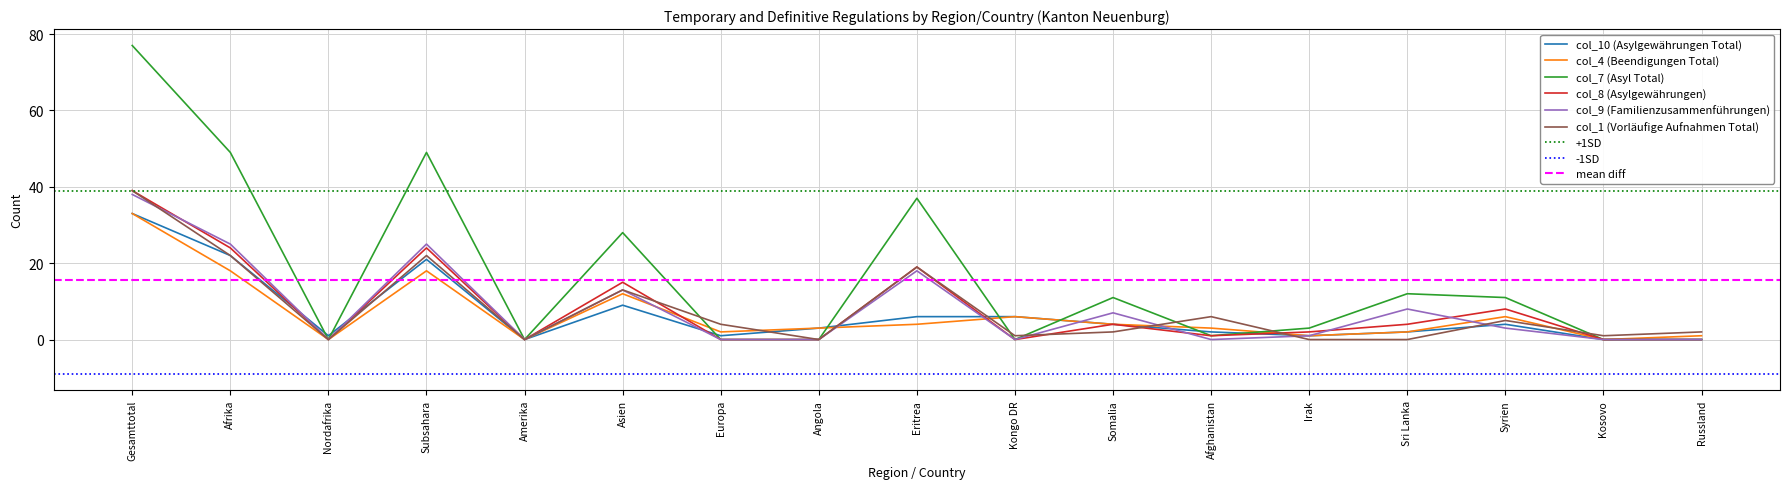

What are all the series names shown in the legend?

col_10 (Asylgewährungen Total), col_4 (Beendigungen Total), col_7 (Asyl Total), col_8 (Asylgewährungen), col_9 (Familienzusammenführungen), col_1 (Vorläufige Aufnahmen Total)